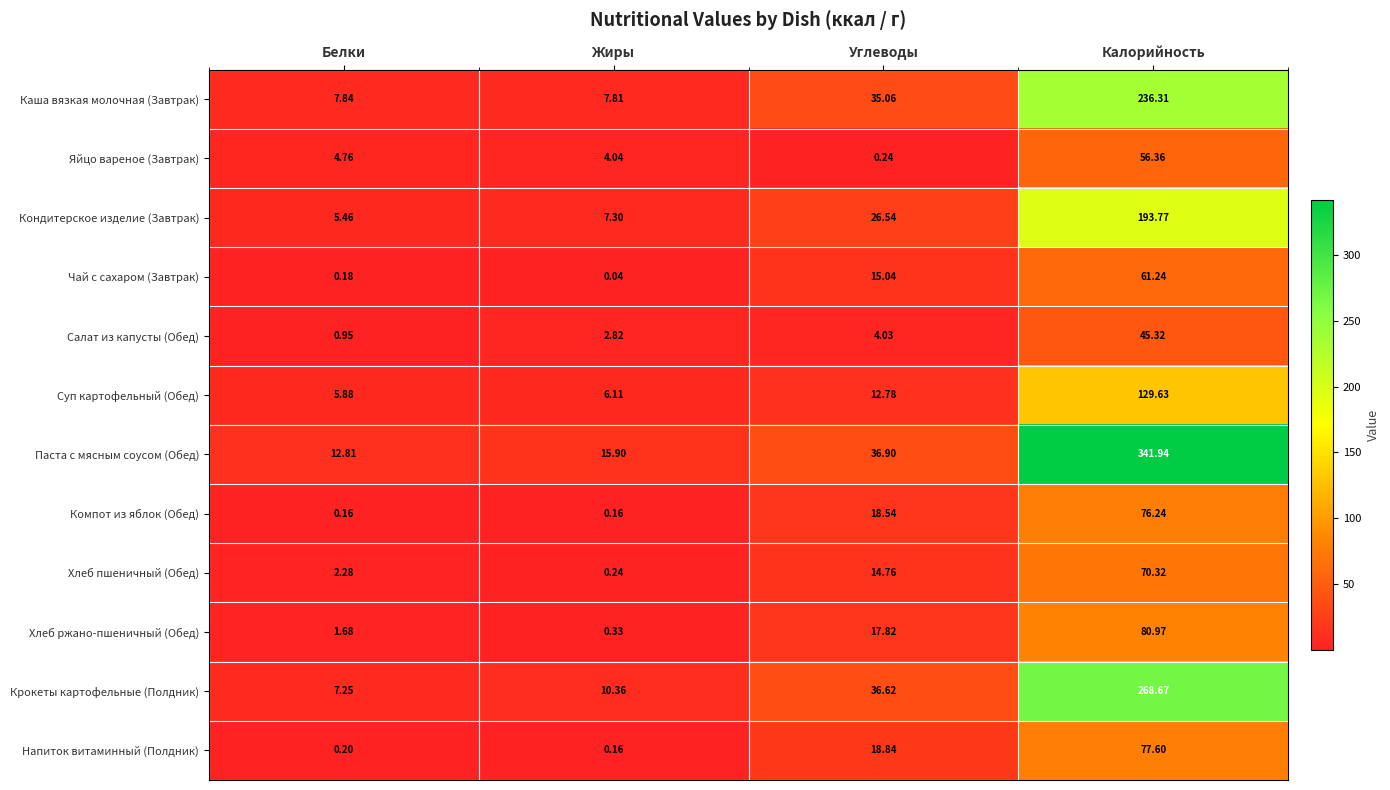

At how many categories does at least one series exceed 17?

2